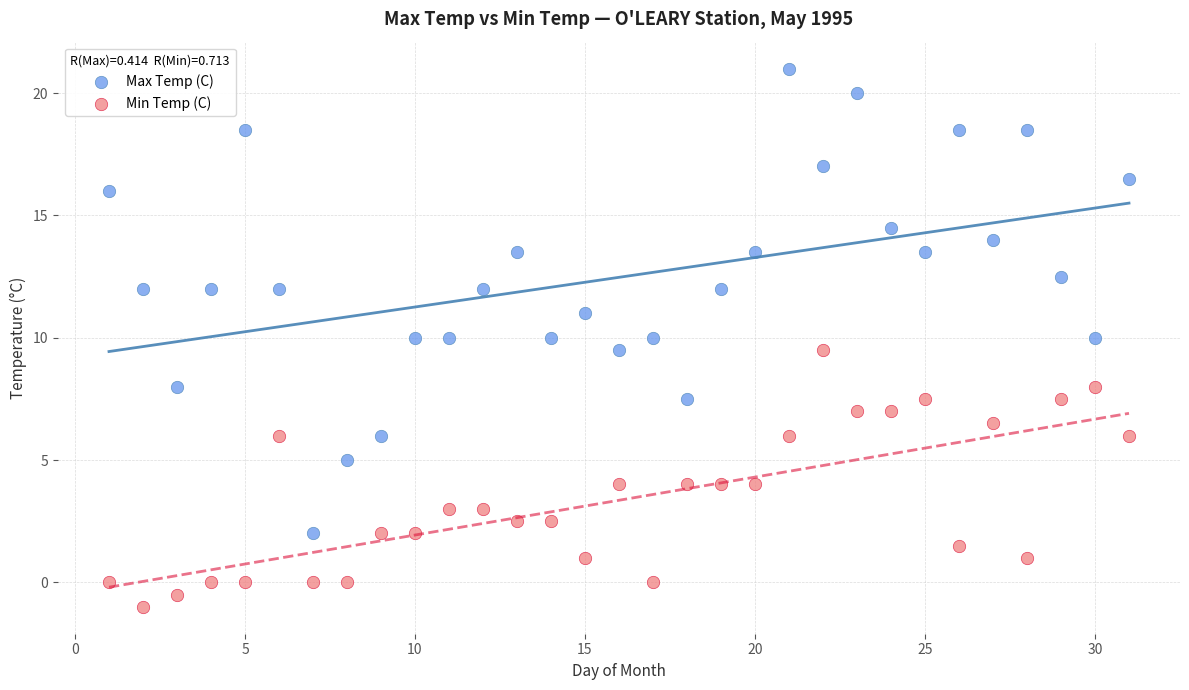

Across all data points, what is the range of Y values (max minus min)?

22.0